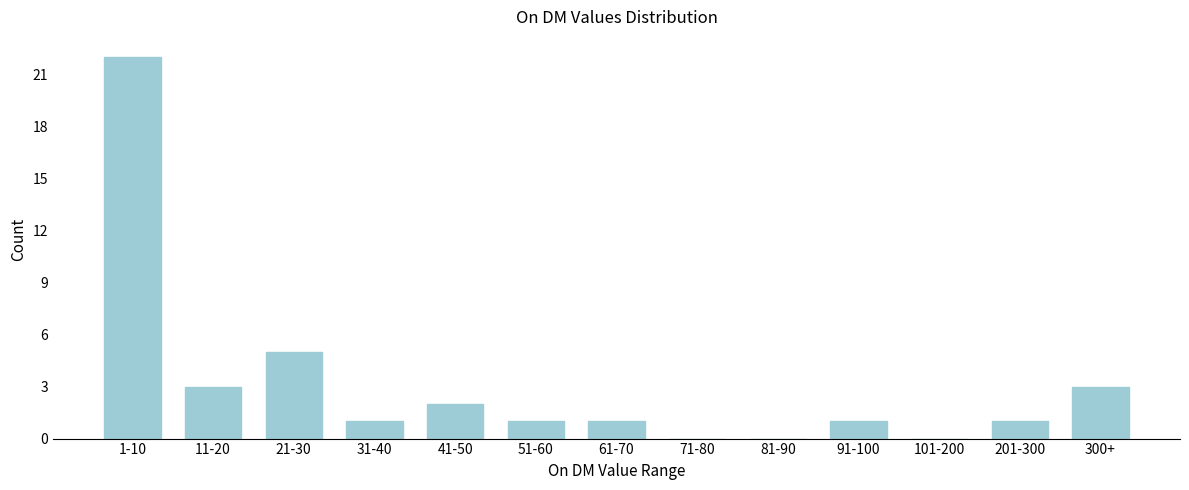

Reading right to left, transcribe all the data shown in this chart.

300+=3	201-300=1	101-200=0	91-100=1	81-90=0	71-80=0	61-70=1	51-60=1	41-50=2	31-40=1	21-30=5	11-20=3	1-10=22